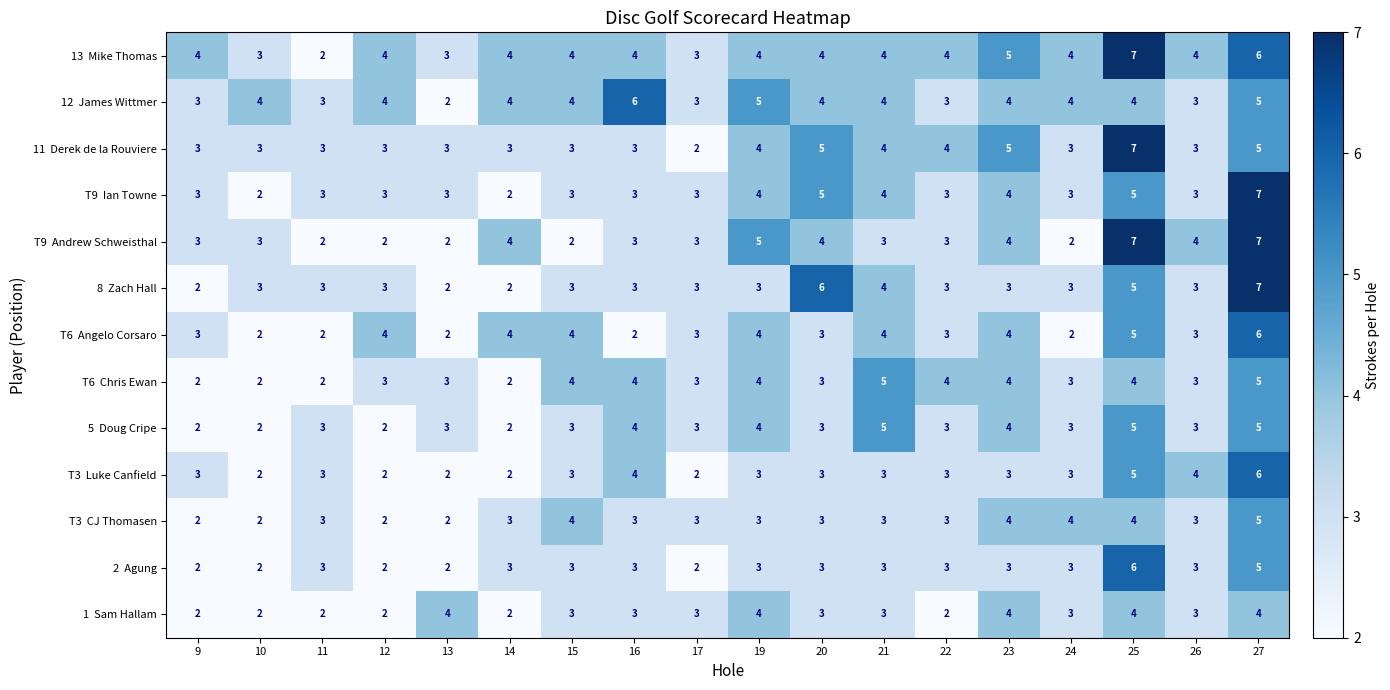

What is the difference between the highest and lowest values at 25?

3